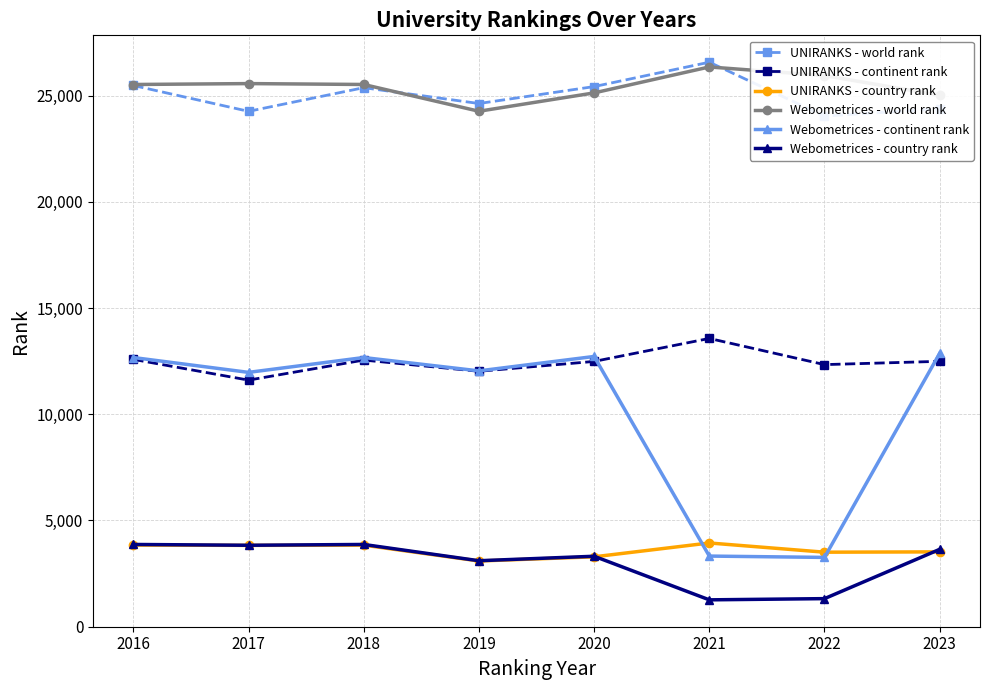

True or false: Webometrices - country rank has a value of 3103 at 2019.

True